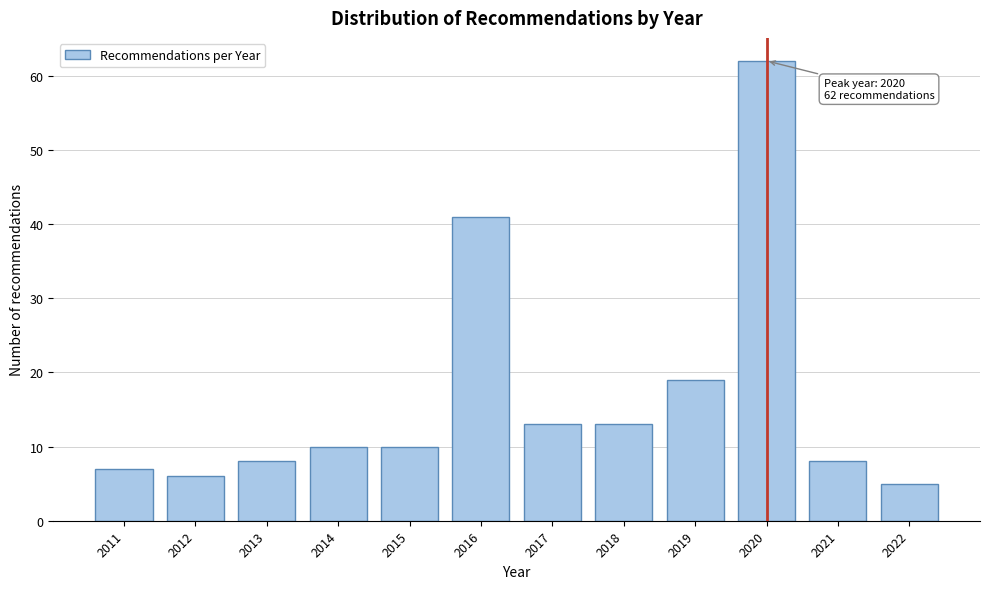

Reading right to left, transcribe all the data shown in this chart.

2022=5	2021=8	2020=62	2019=19	2018=13	2017=13	2016=41	2015=10	2014=10	2013=8	2012=6	2011=7